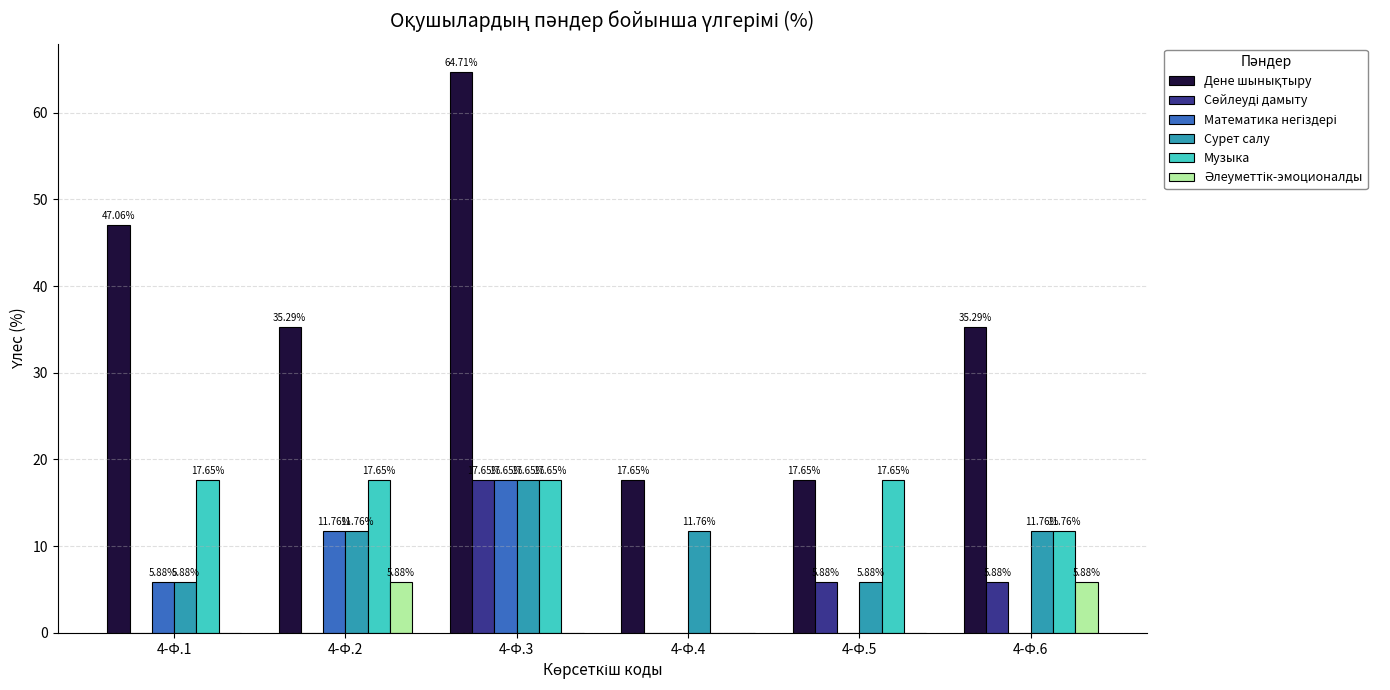

Is the value of Музыка at 4-Ф.5 greater than the value of Сурет салу at 4-Ф.1?

Yes